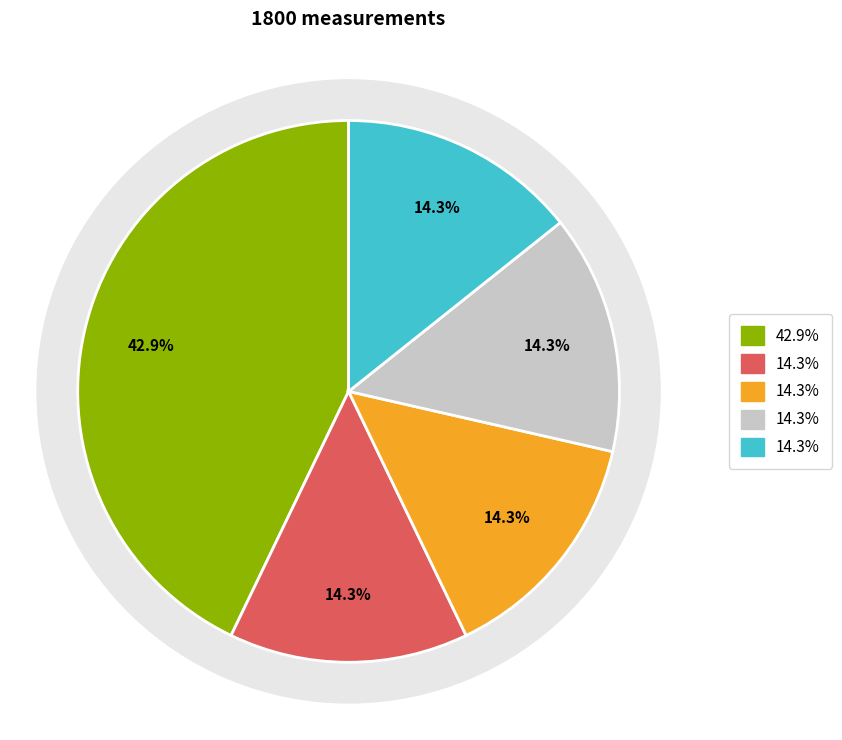

True or false: Minute 0 accounts for 43% of the total.

True